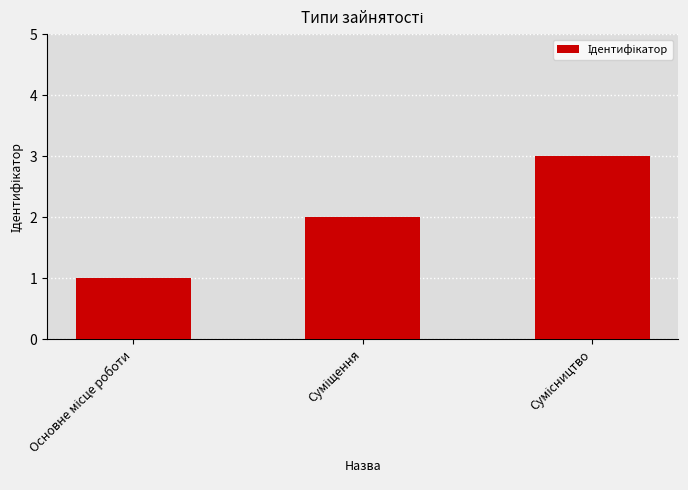

Are the bars horizontal?

No